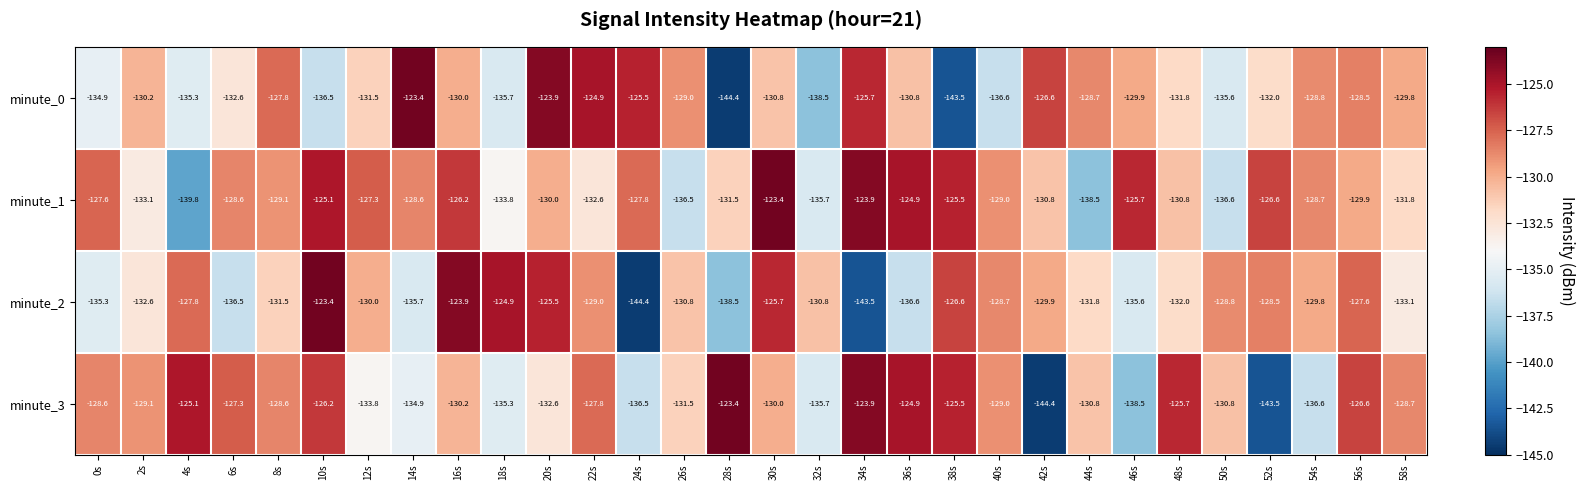

True or false: minute_0 has a value of -138.5 at 32s.

True